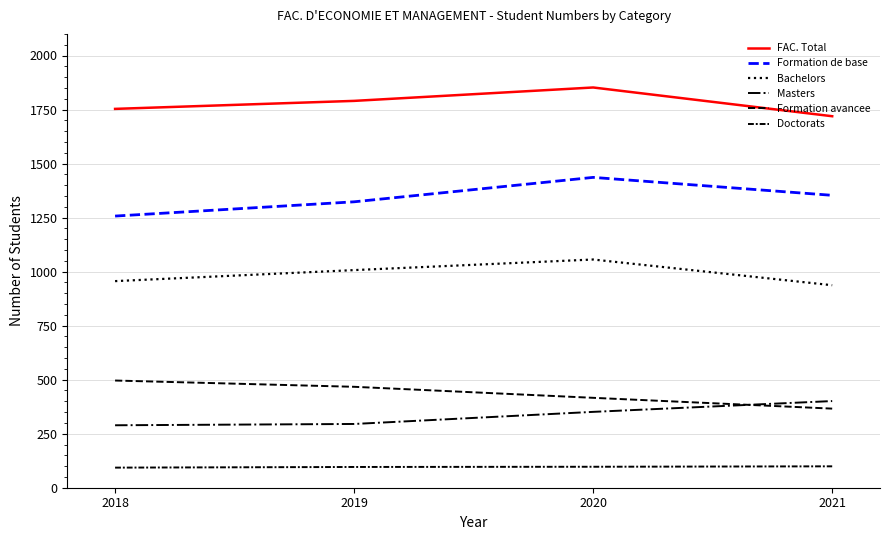

Which category has the lowest value across all series?

2018